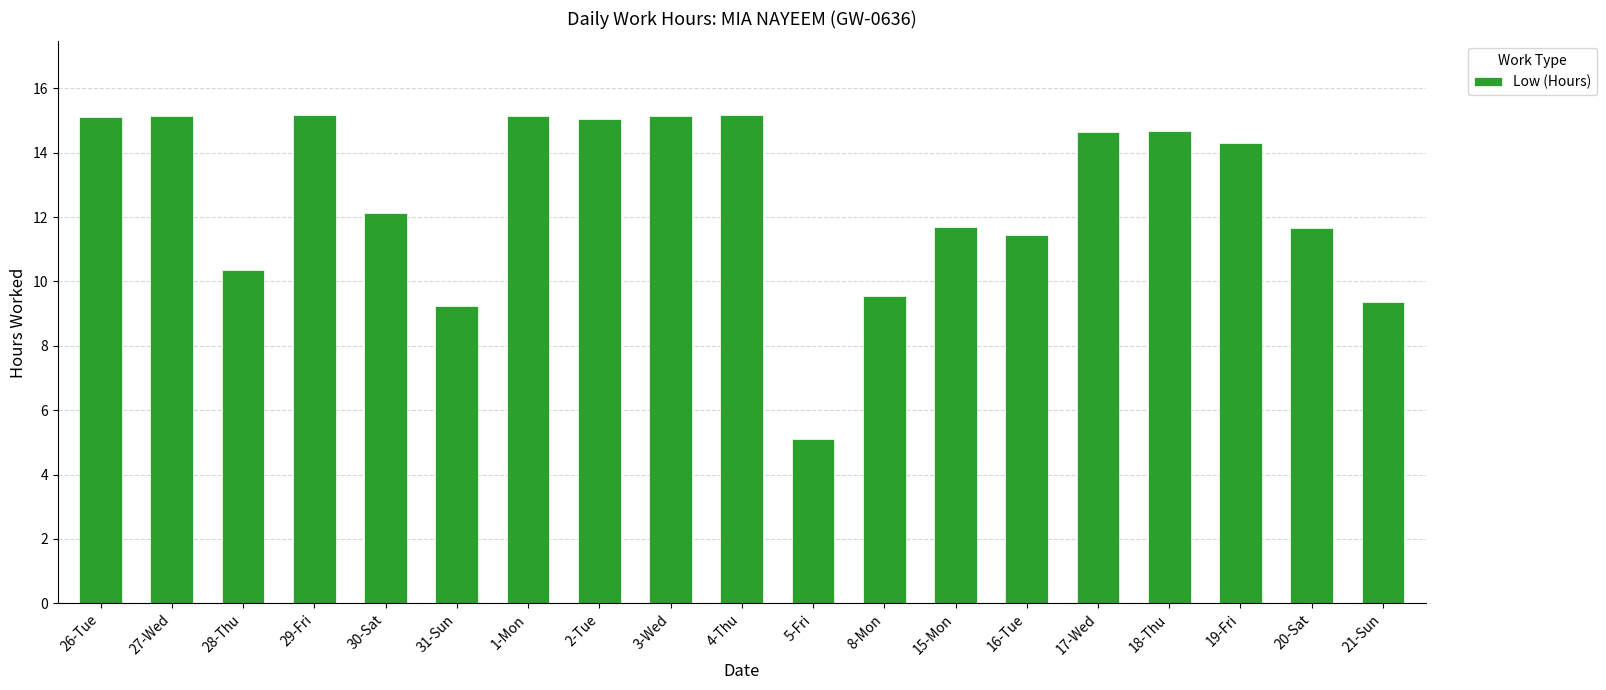

Is it true that the value at 1-Mon is 5.4?

False